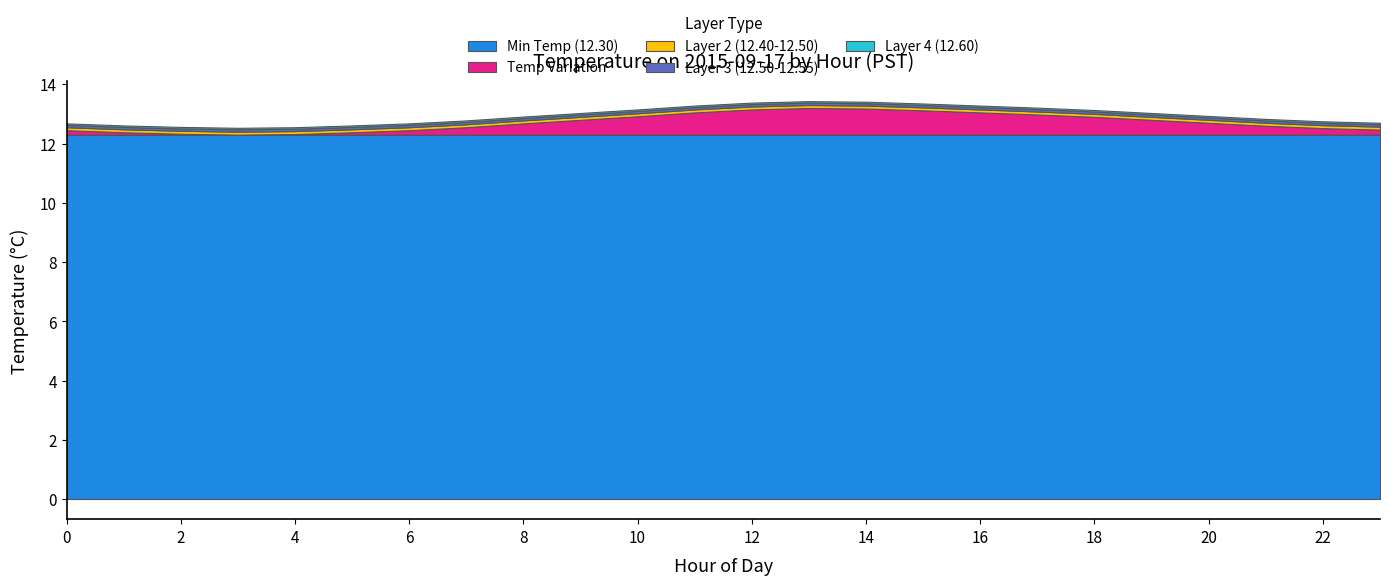

True or false: Temp Layer 4 (12.6) has a value of 0.1 at Hour 0.

True